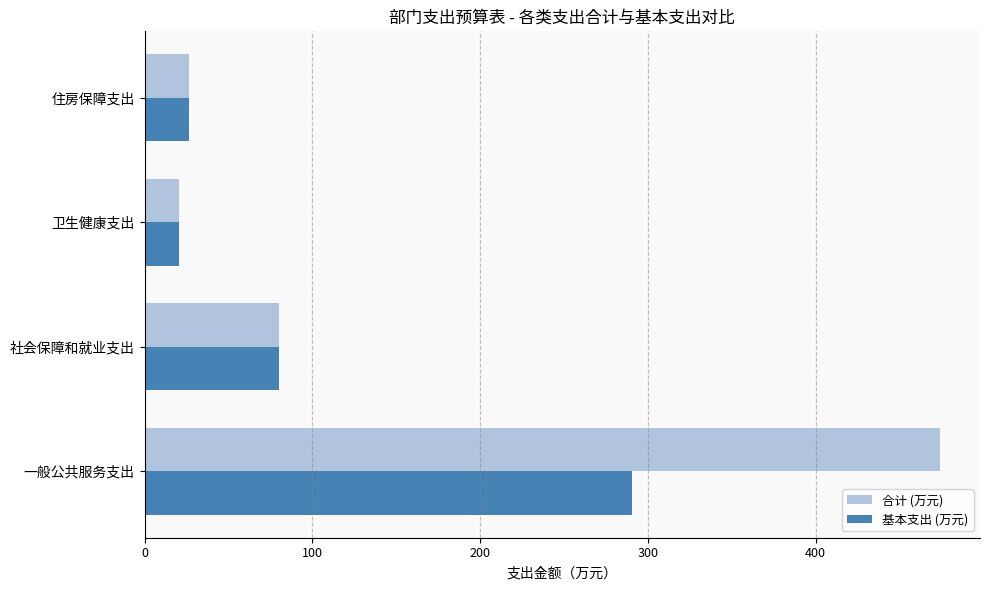

What is the lowest value of the 基本支出 (万元) series?

20.7